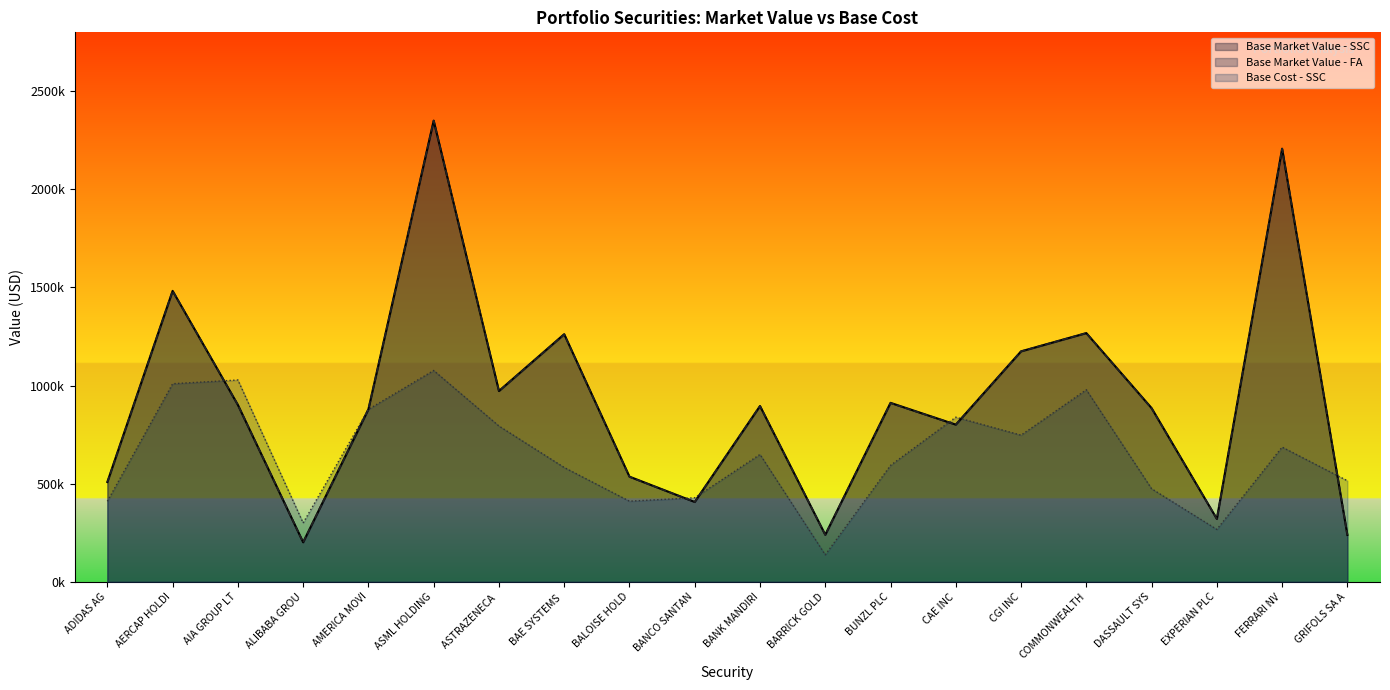

How many times do Base Market Value - SSC and Base Cost - SSC cross each other?

7